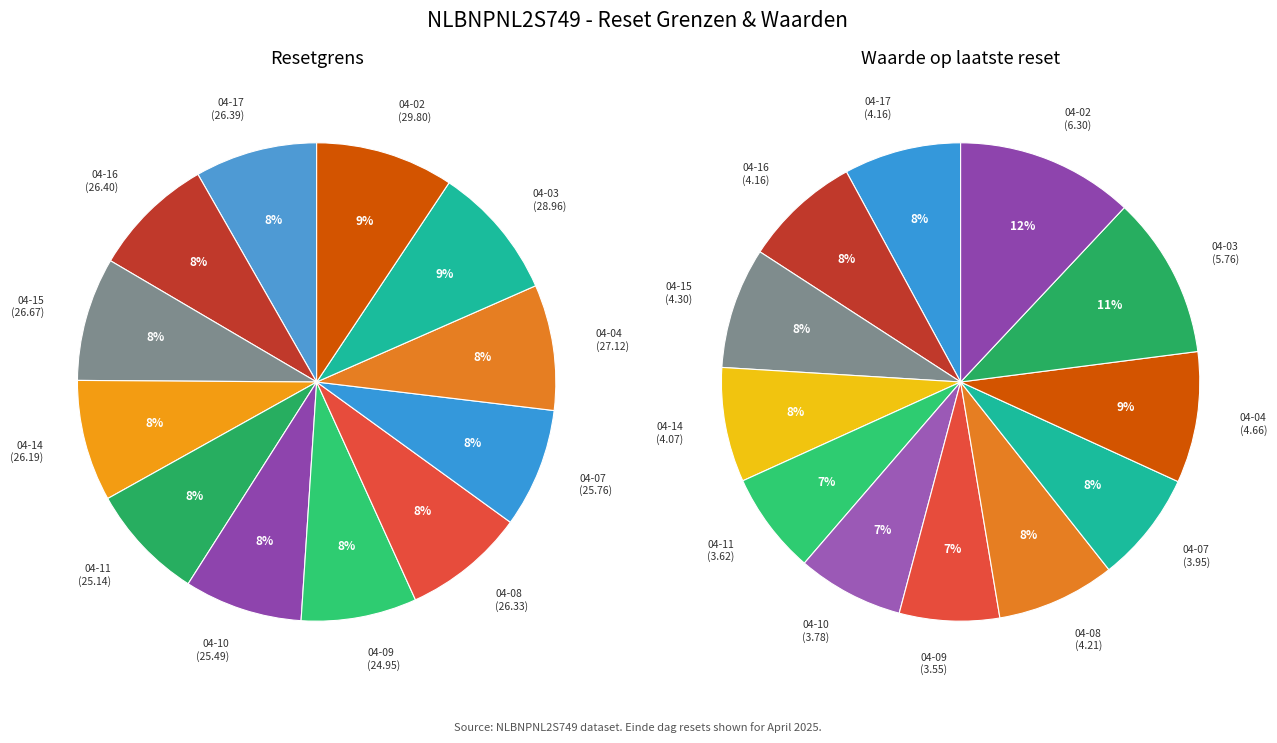

Is there a majority slice in this chart?

No